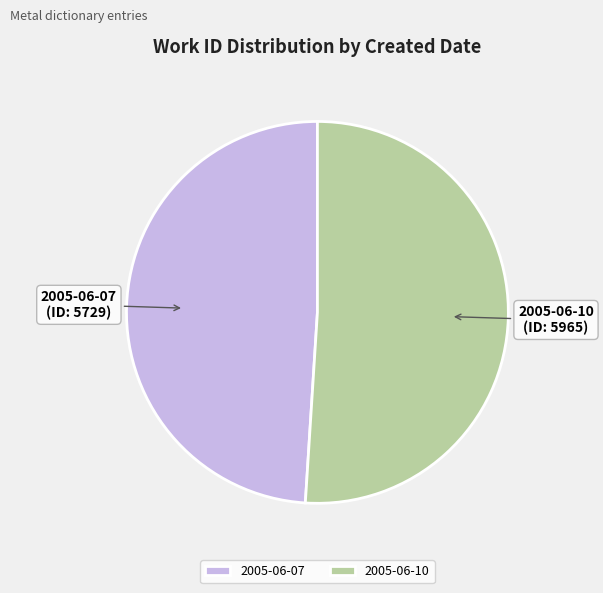

What is the ratio of the value at 2005-06-07 to the value at 2005-06-10?

1.0